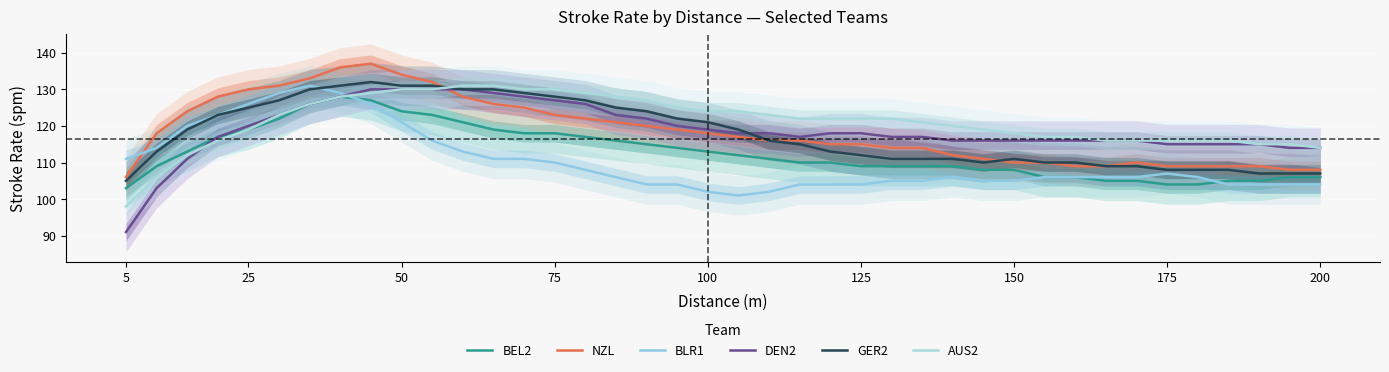

Is it true that BLR1 equals 156 at 20?

False